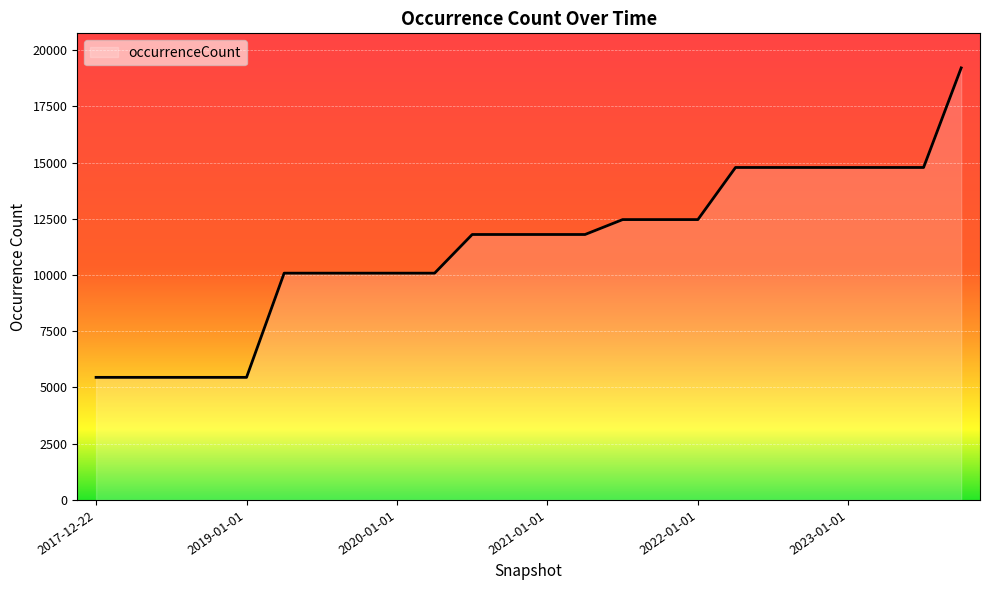

What is the difference between the maximum and minimum values?

13757